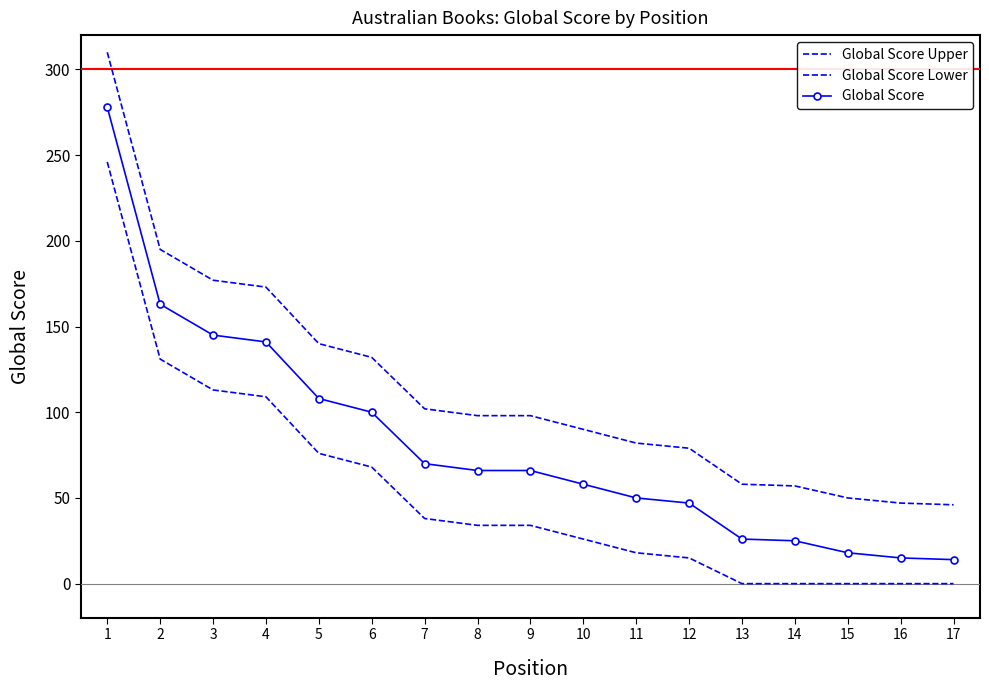

How many data points in Global Score Lower are above 34?

7